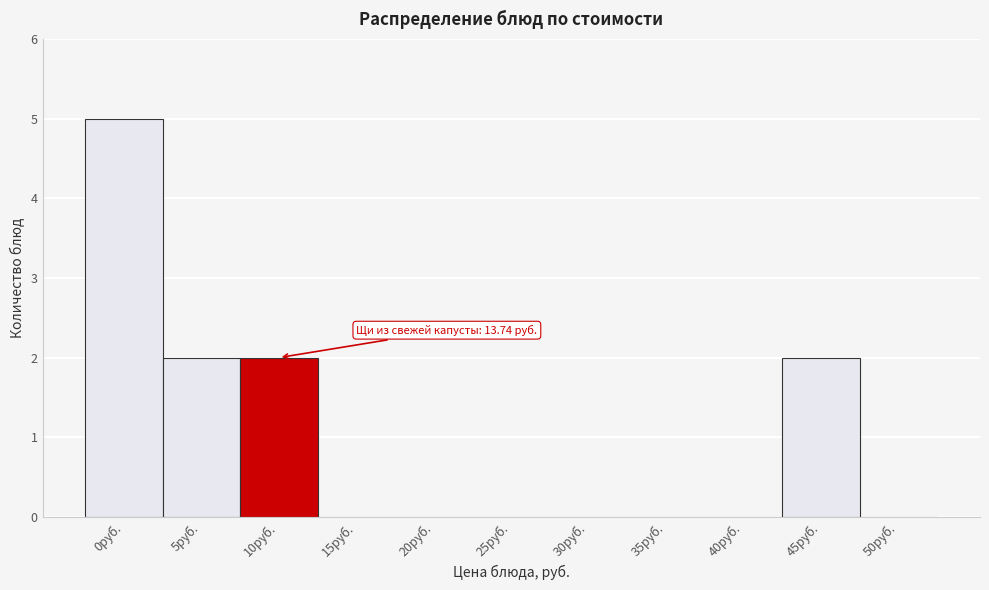

Reading left to right, extract all data points from this chart.

0руб.=5	5руб.=2	10руб.=2	15руб.=0	20руб.=0	25руб.=0	30руб.=0	35руб.=0	40руб.=0	45руб.=2	50руб.=0